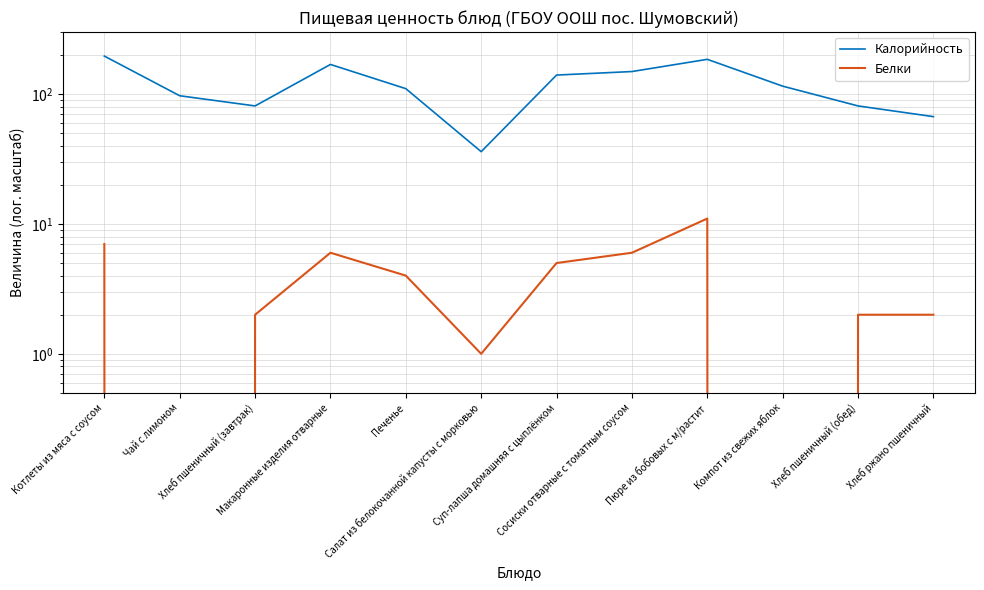

Is the value of Белки at Хлеб ржано пшеничный greater than the value of Калорийность at Макаронные изделия отварные?

No